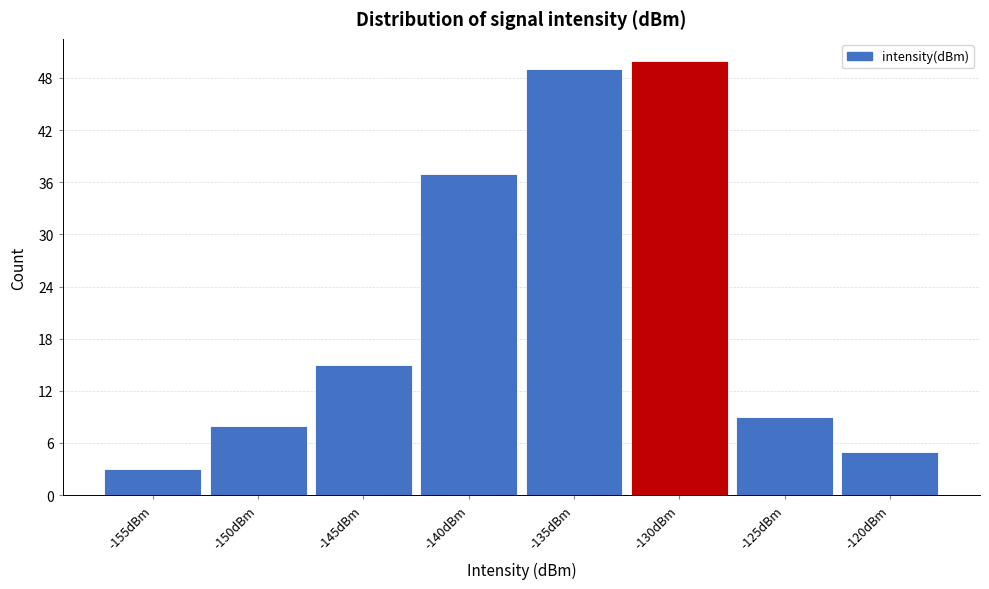

Reading left to right, extract all data points from this chart.

-155dBm=3	-150dBm=8	-145dBm=15	-140dBm=37	-135dBm=49	-130dBm=50	-125dBm=9	-120dBm=5